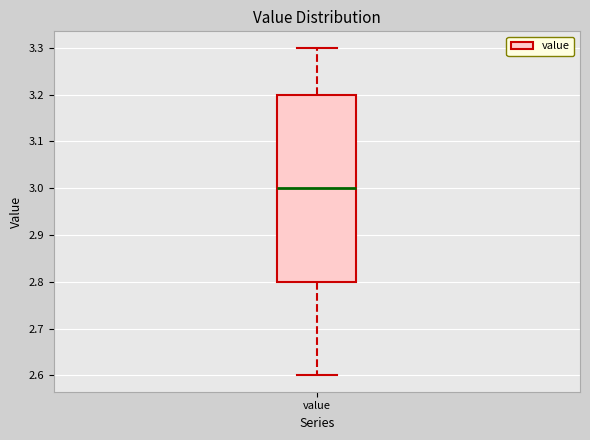

Where does the lower whisker of the box for value end on the y-axis? The values are not printed on the chart, so give them approximately, as read against the axis.

2.6